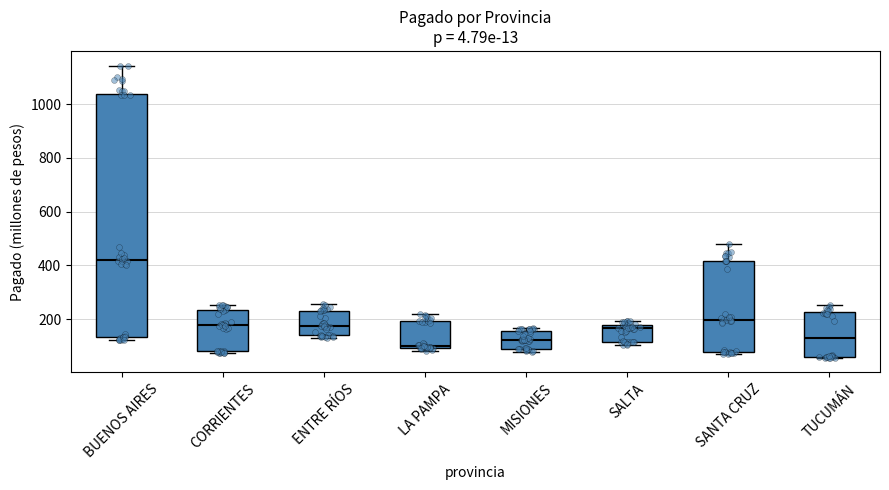

Which box is the tallest, from its lower edge to its upper edge?

BUENOS AIRES